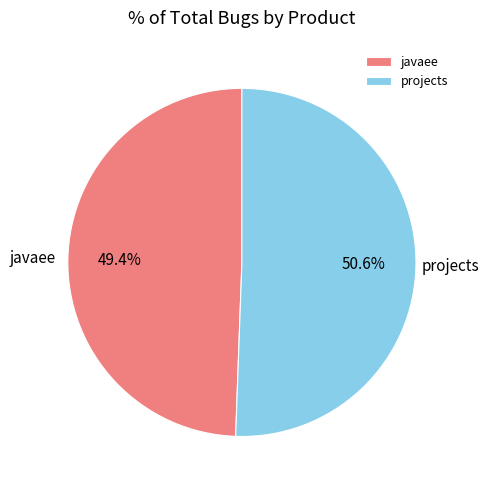

Combined, what portion of the pie is projects and javaee?

100.0%